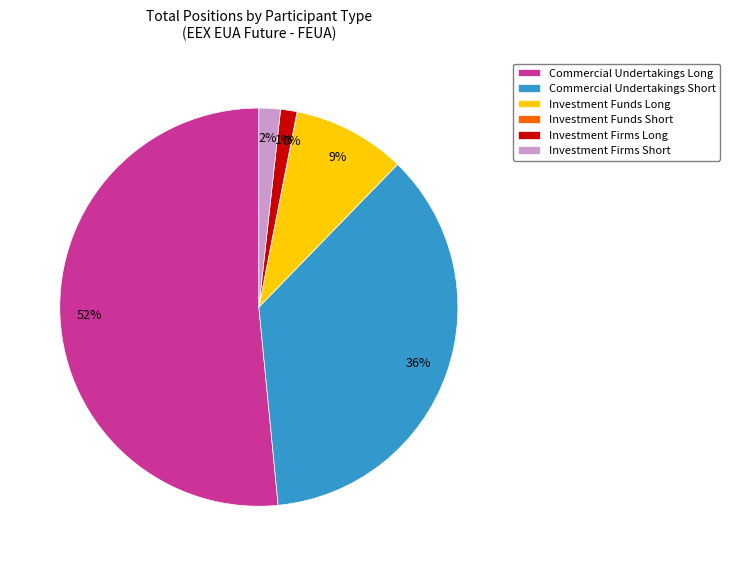

To the nearest percent, what portion does Investment Funds Long represent?

9%